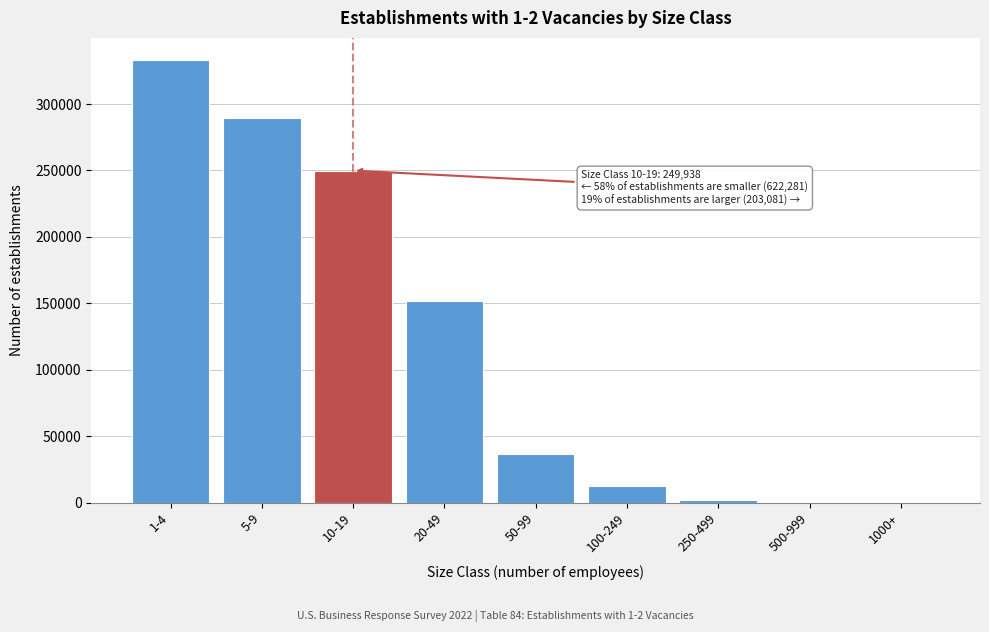

Which label corresponds to the largest value in the chart?

1-4